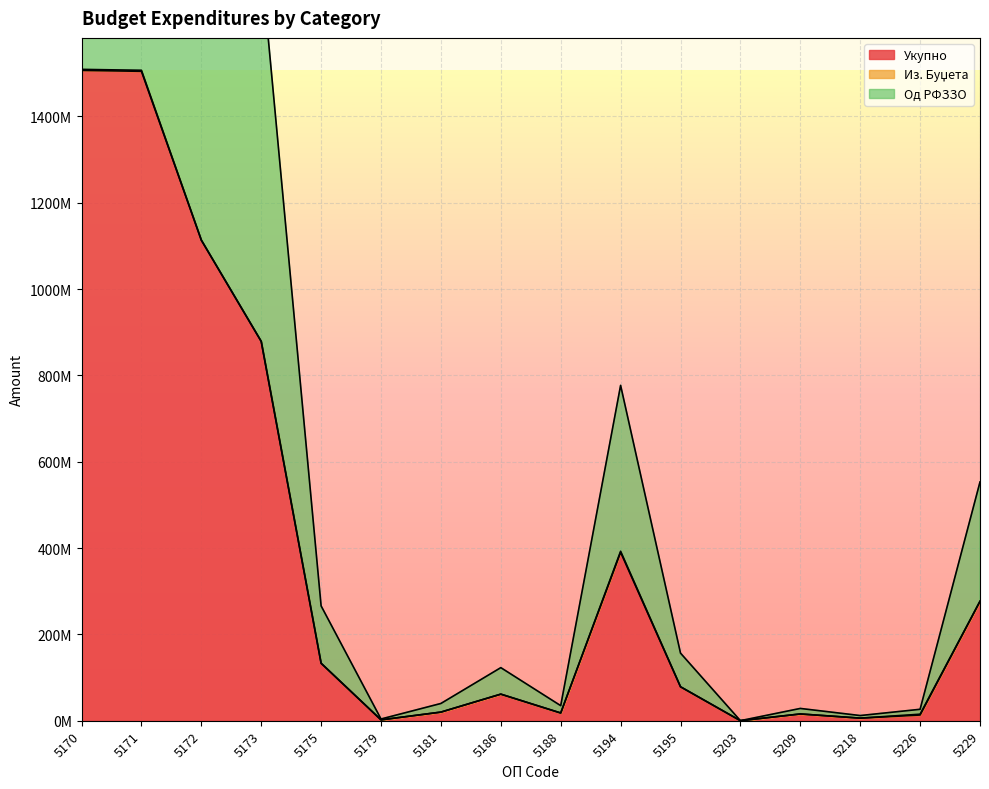

True or false: Од РФЗЗО has more than 2 interior local peaks.

True